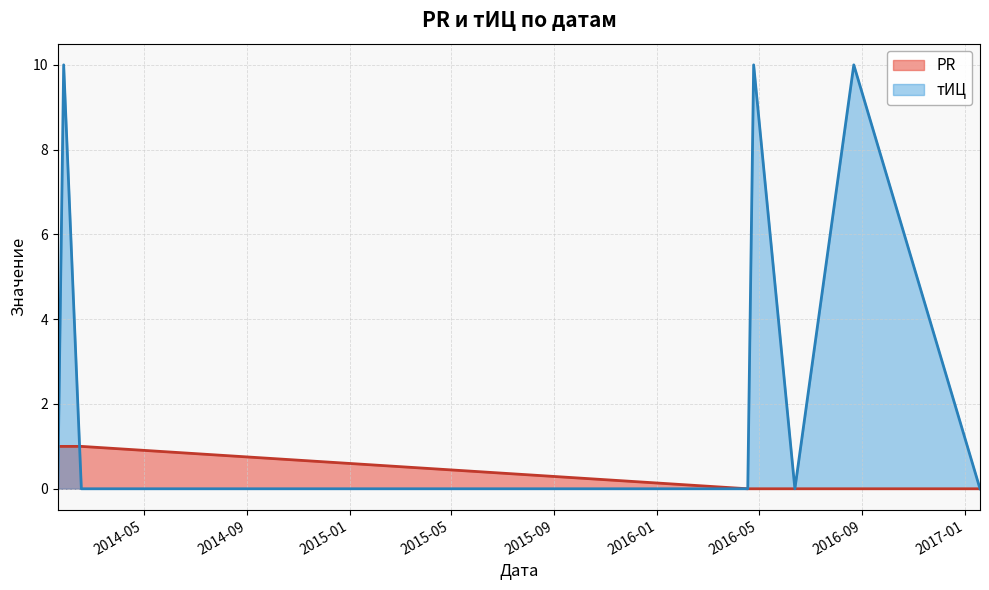

Does the chart have visible grid lines?

Yes